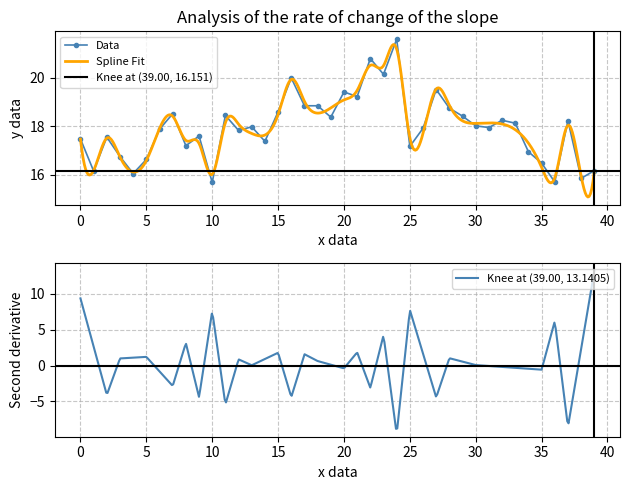

True or false: Data has more than 2 interior local peaks.

True